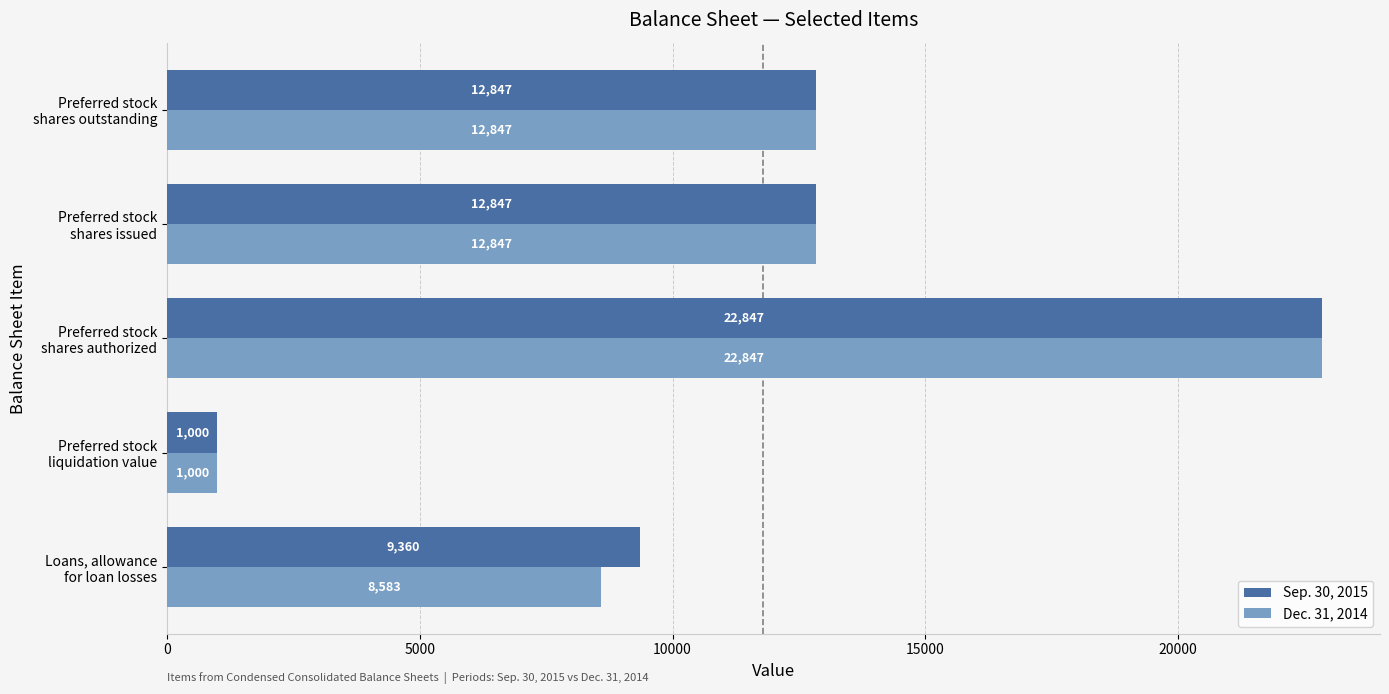

What is the average value of the Sep. 30, 2015 series?

11780